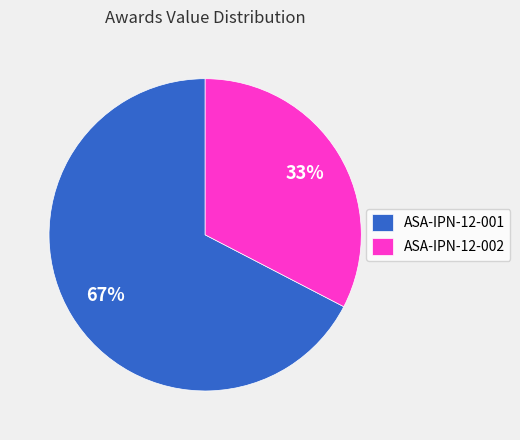

Count the number of slices in the pie.

2